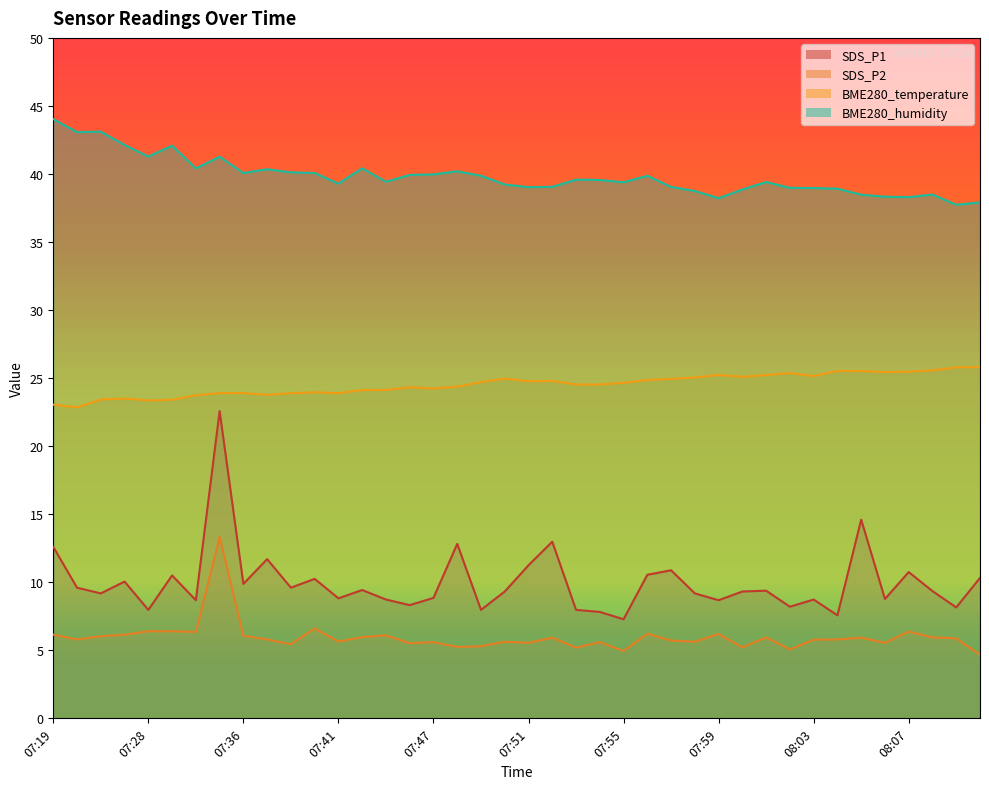

Count the number of data series in this chart.

4